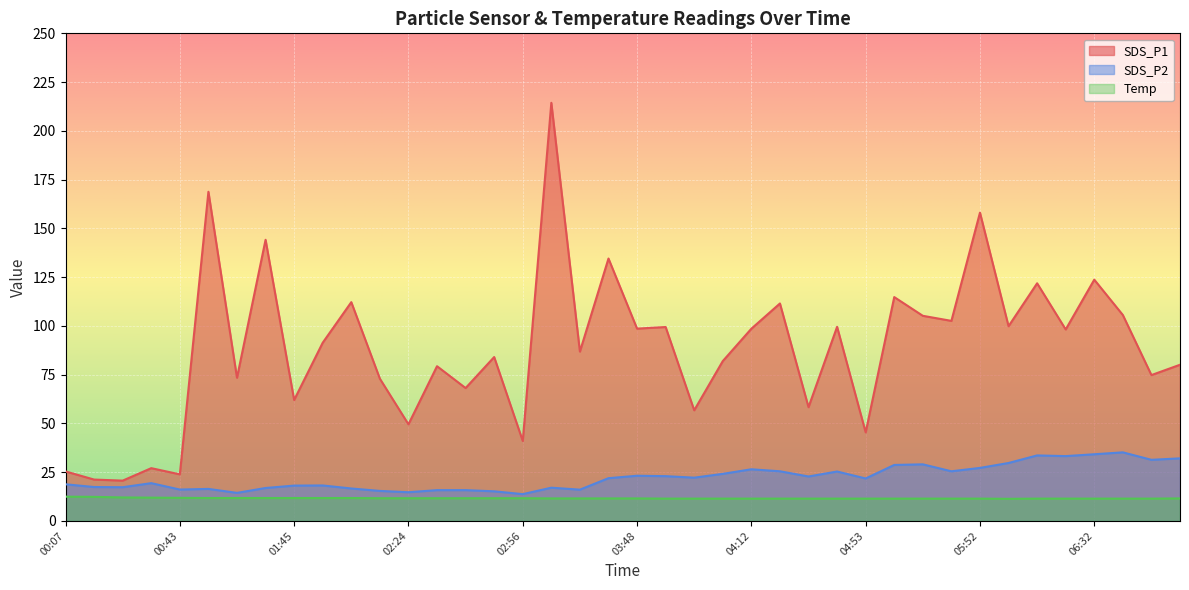

Is the value of SDS_P1 at 02:17 greater than the value of SDS_P2 at 06:54?

Yes